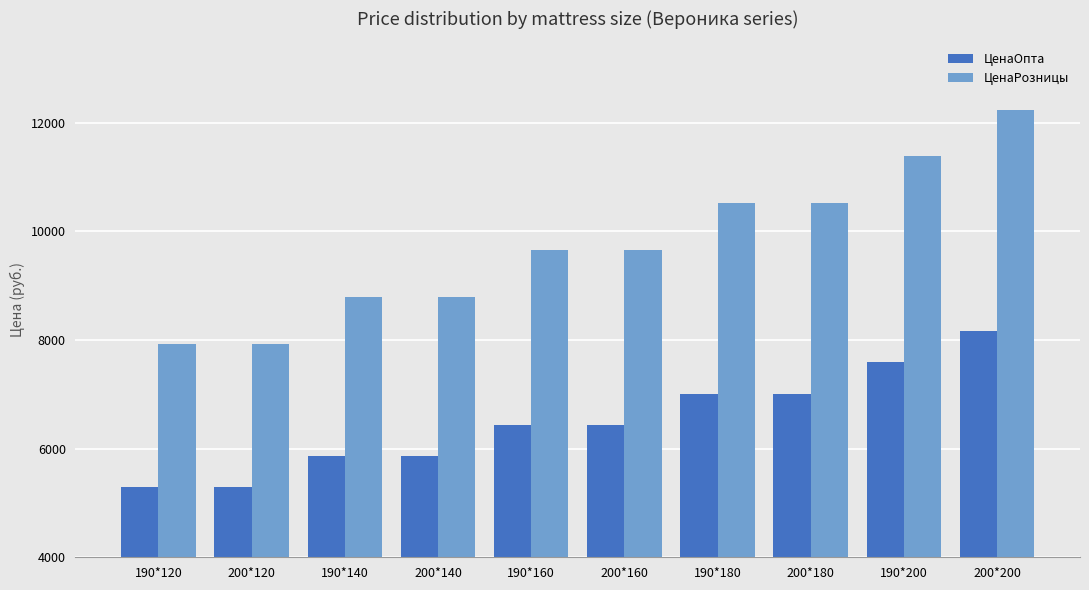

What position from the left is 200*200?

10